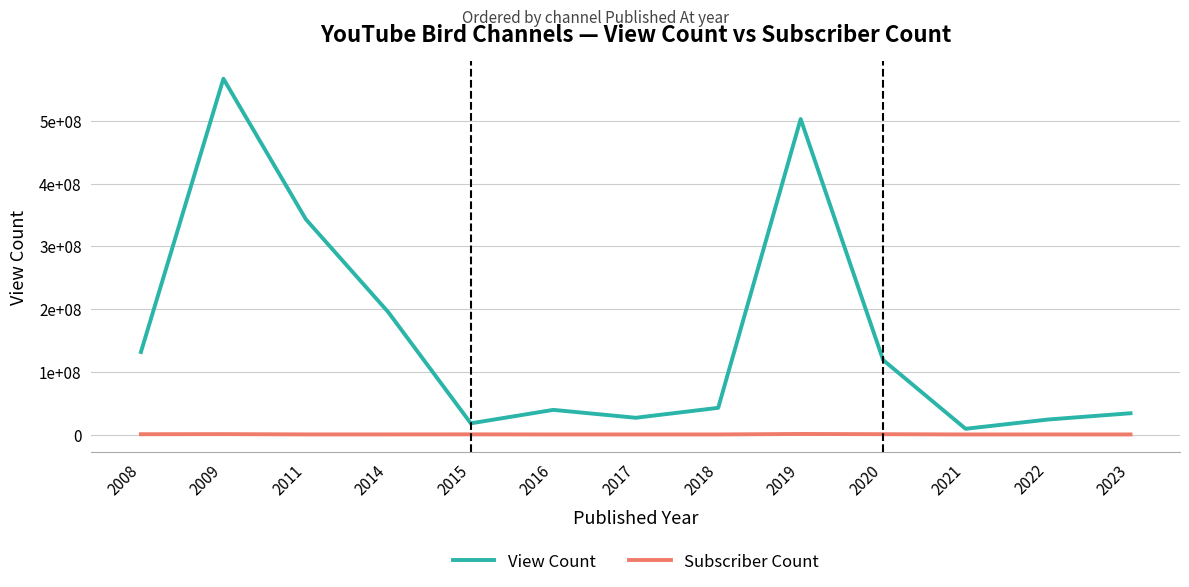

Does the chart have visible grid lines?

Yes